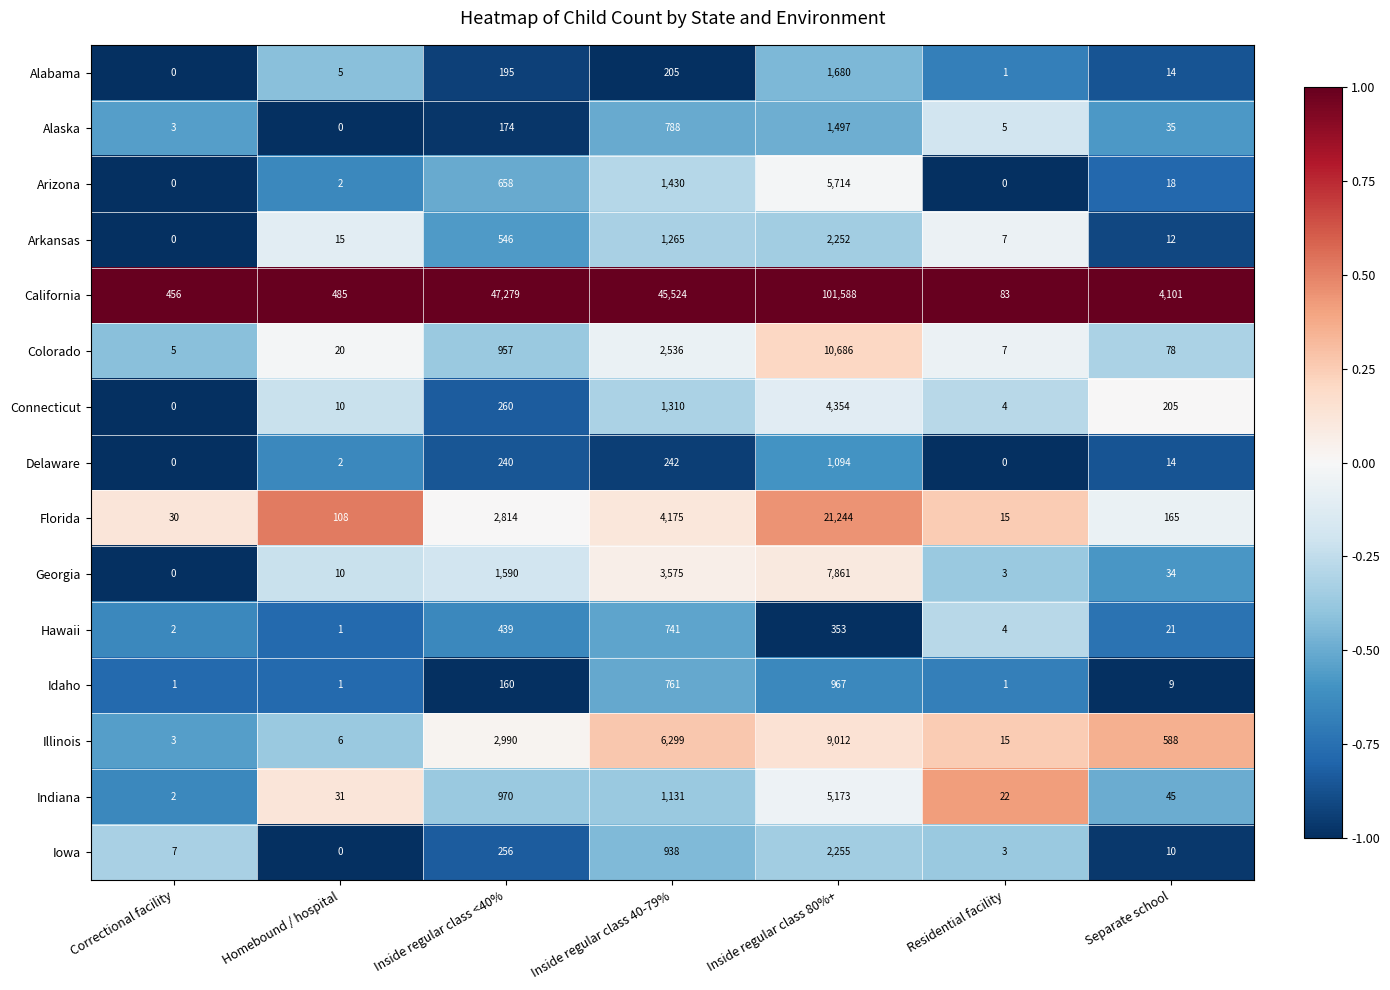

The value of Florida at Homebound / hospital is 155. True or false?

False